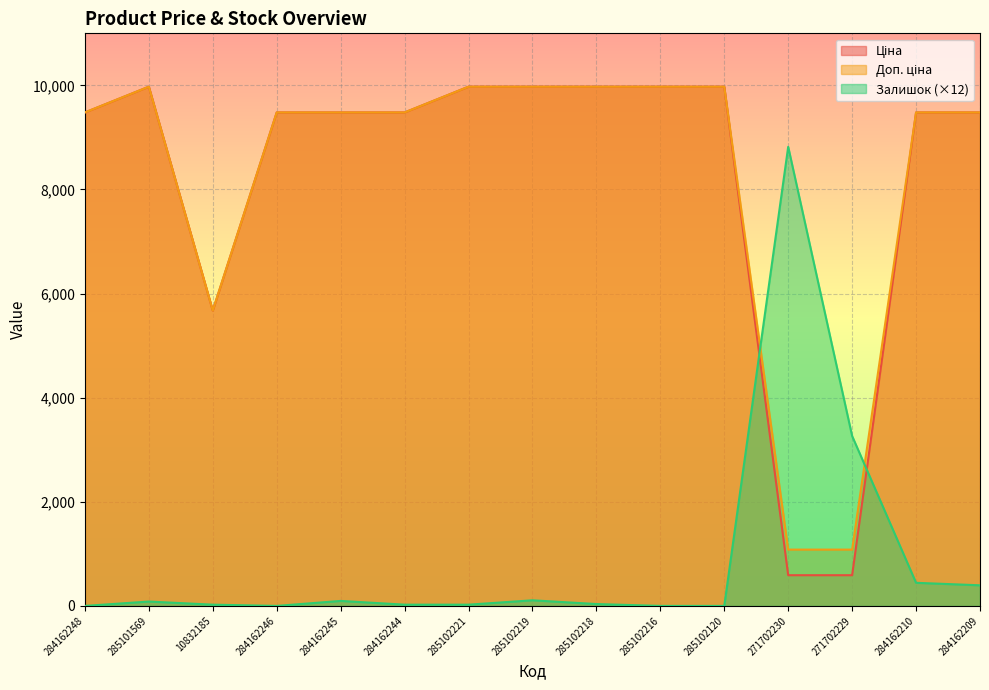

Between 284162246 and 284162245, which series saw the biggest shift?

Залишок